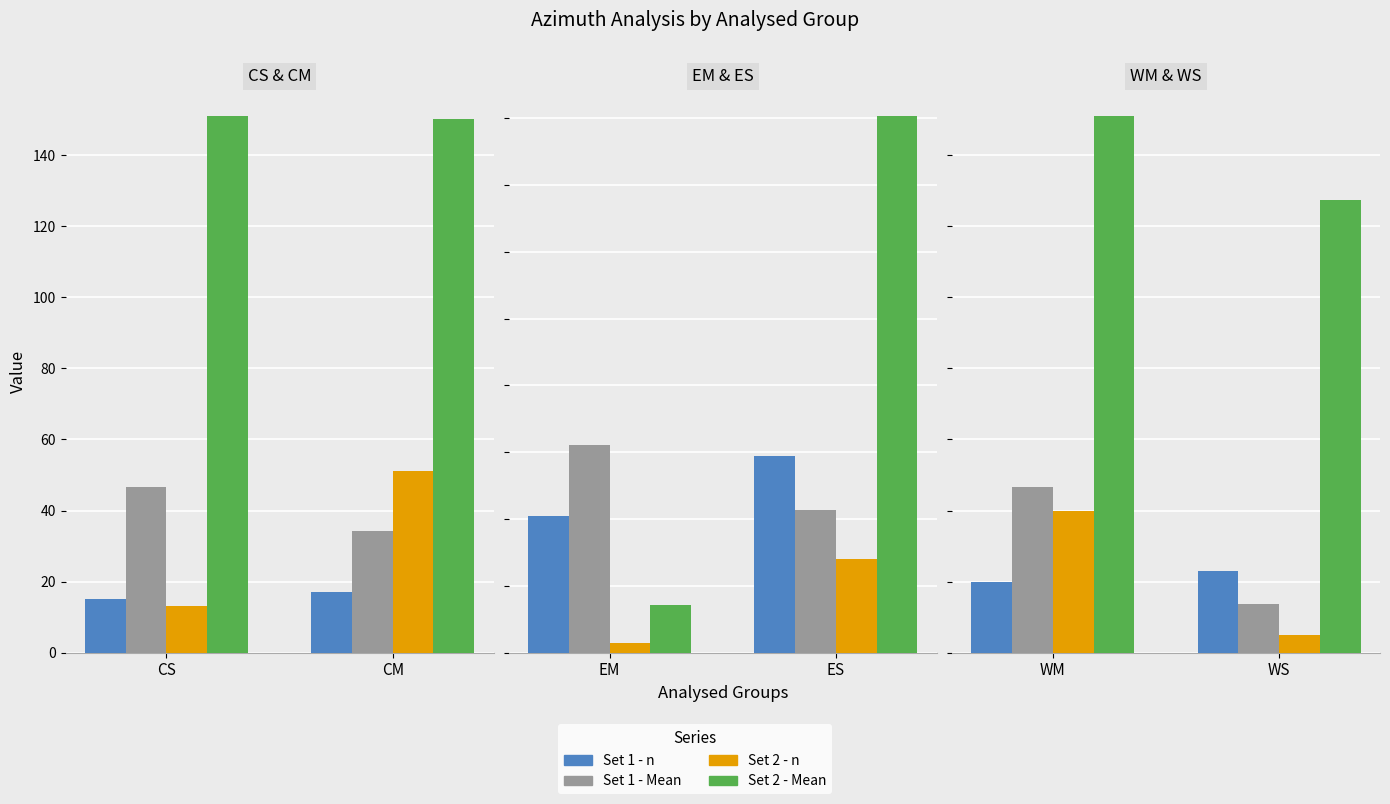

At which label does Set 1 - Mean first exceed 46?

WM